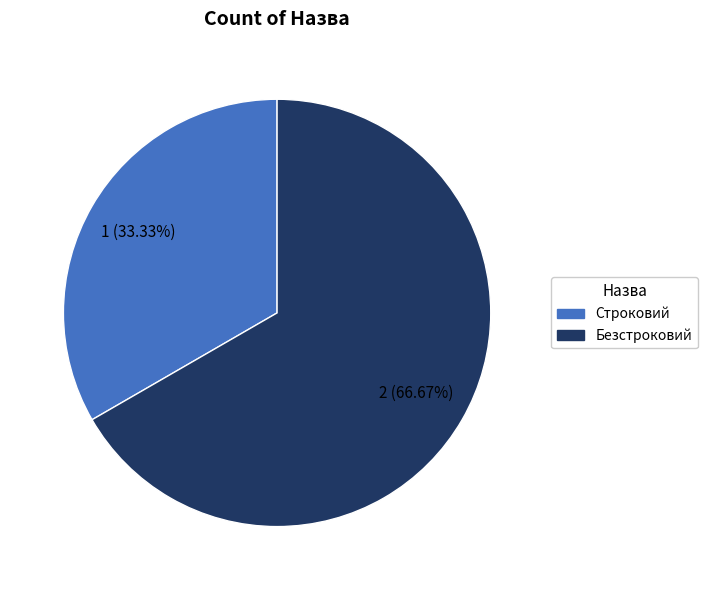

To the nearest percent, what is the combined percentage of Строковий and Безстроковий?

100%